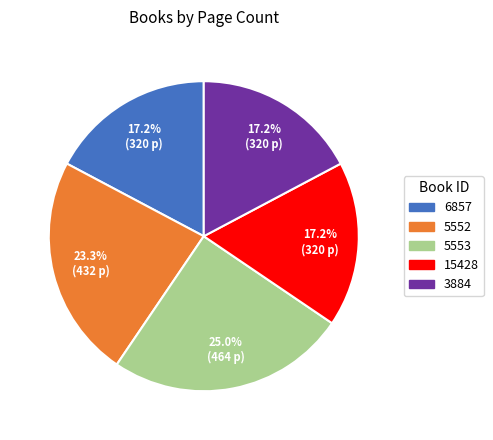

Is there any slice that represents more than half of the pie?

No